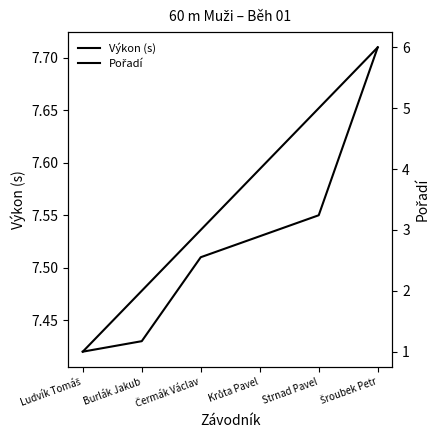

How many categories are shown in the chart?

6